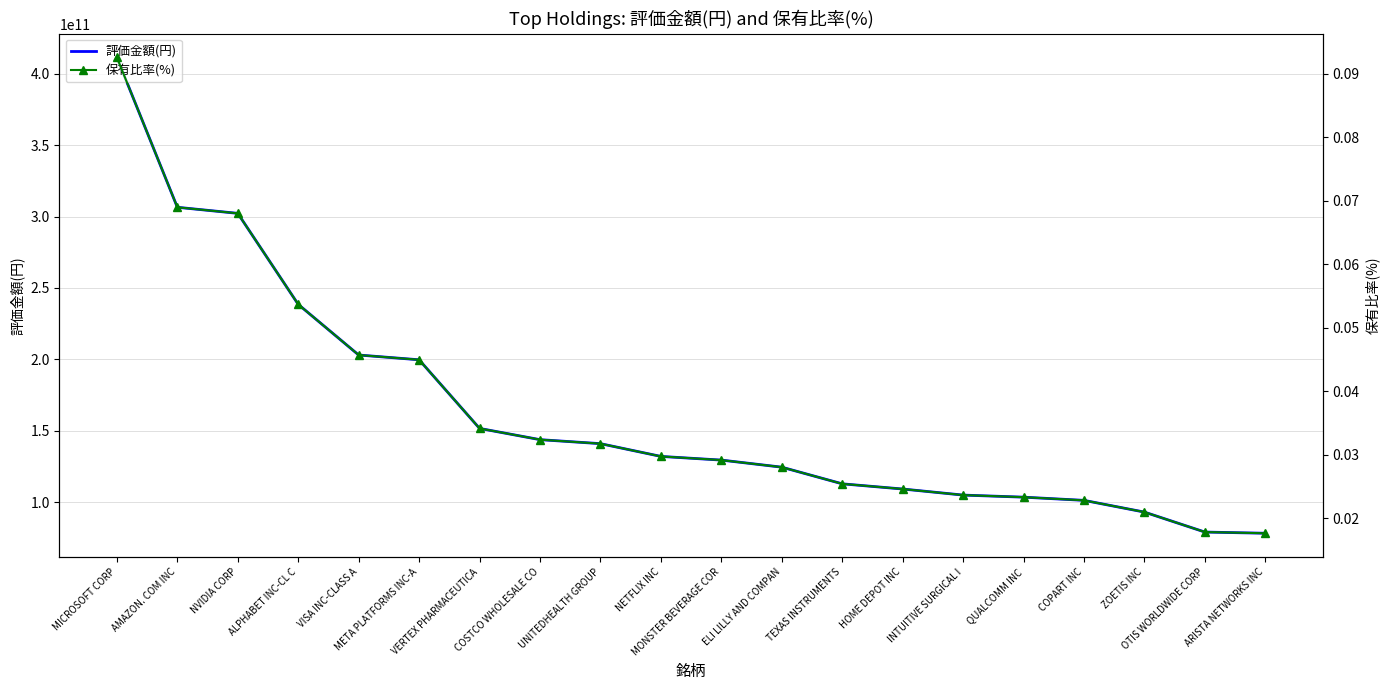

List the series in order of their peak value, lowest first.

保有比率(%), 評価金額(円)